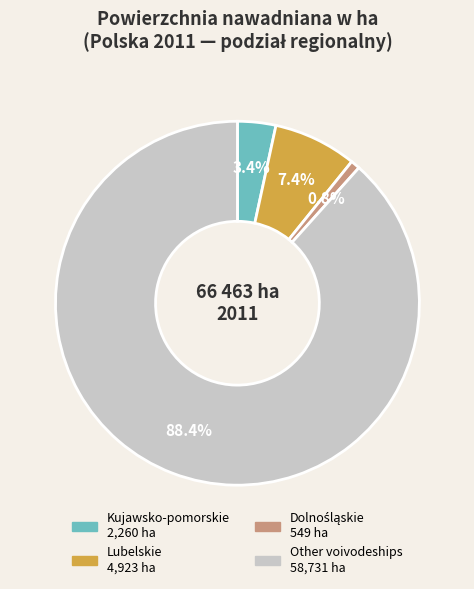

Is there a majority slice in this chart?

Yes